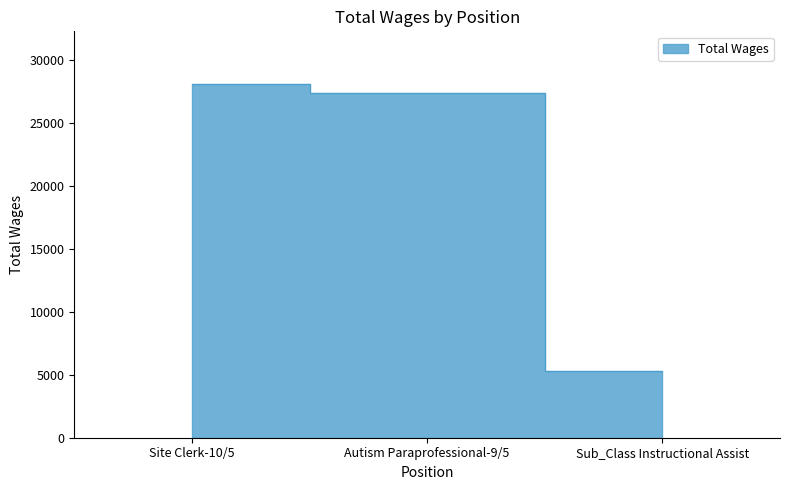

Which category has the lowest value across all series?

Sub_Class Instructional Assist